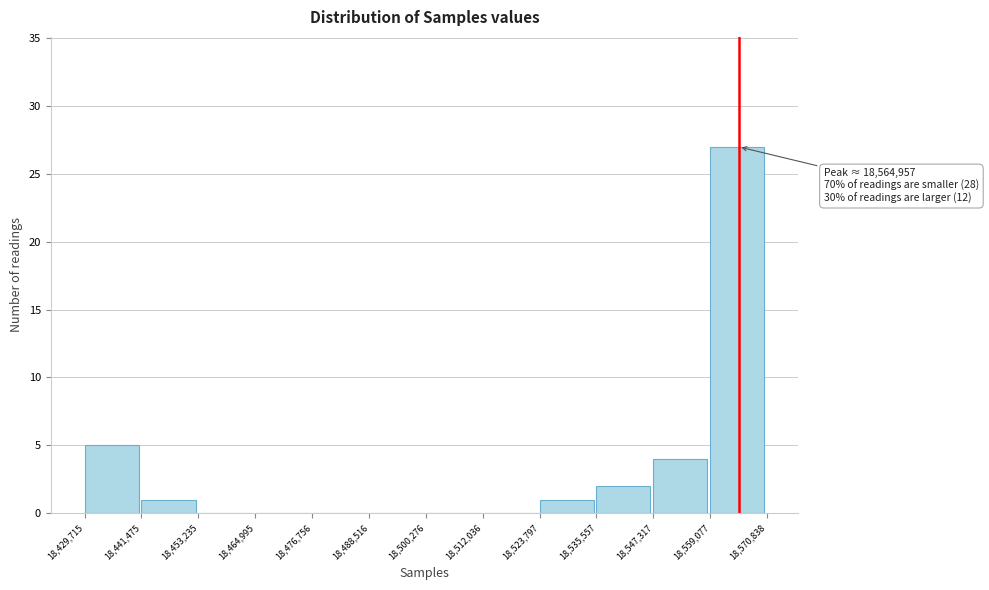

Over which range of the x-axis is the bar tallest?

18,559,077 to 18,570,838